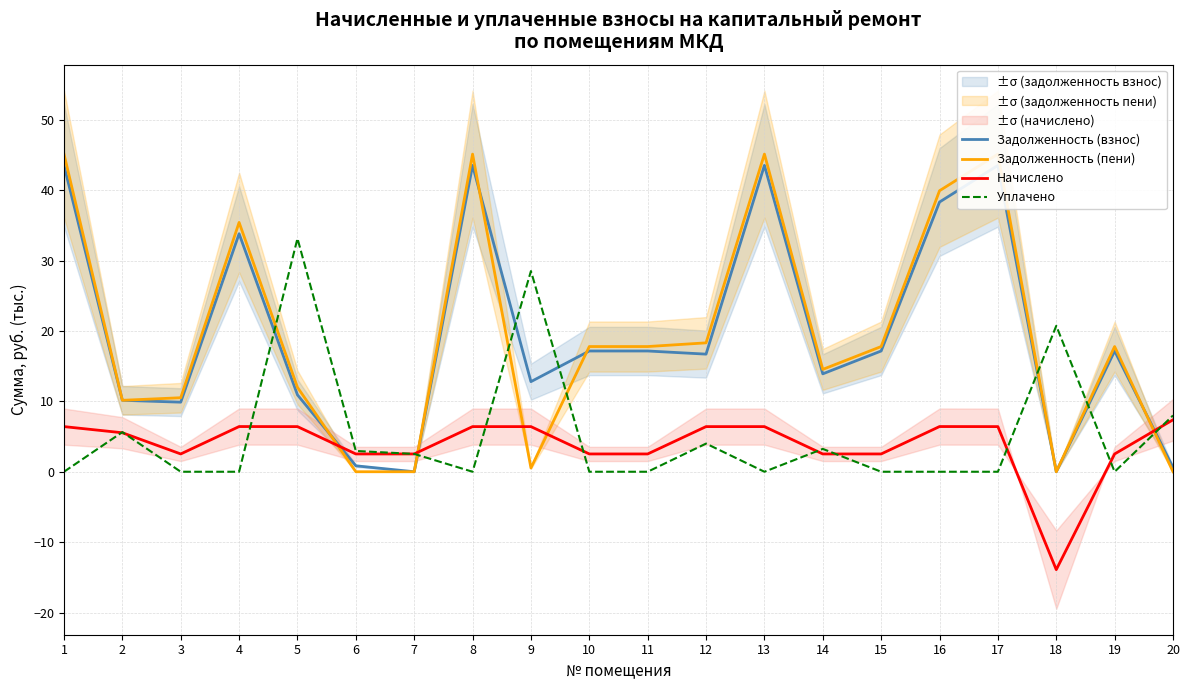

At which category does Уплачено reach its first local valley?

8